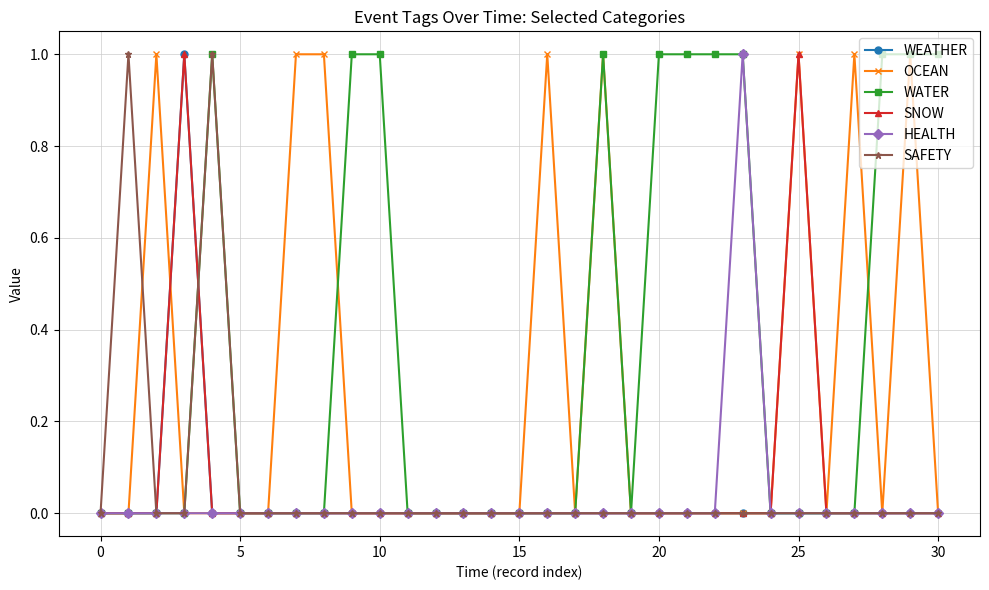

What is the sum of all SAFETY values?

2